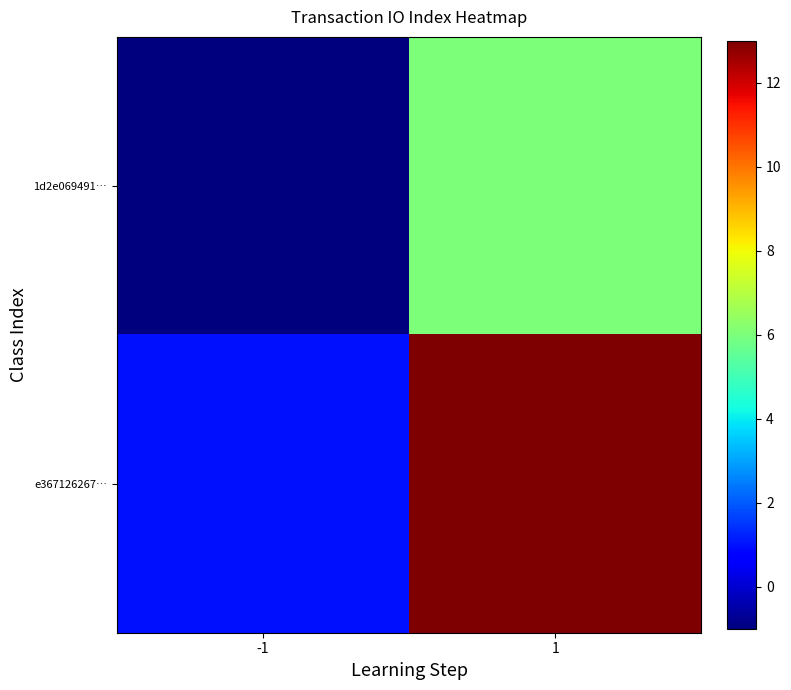

Which series changed the most between -1 and 1?

e367126267…